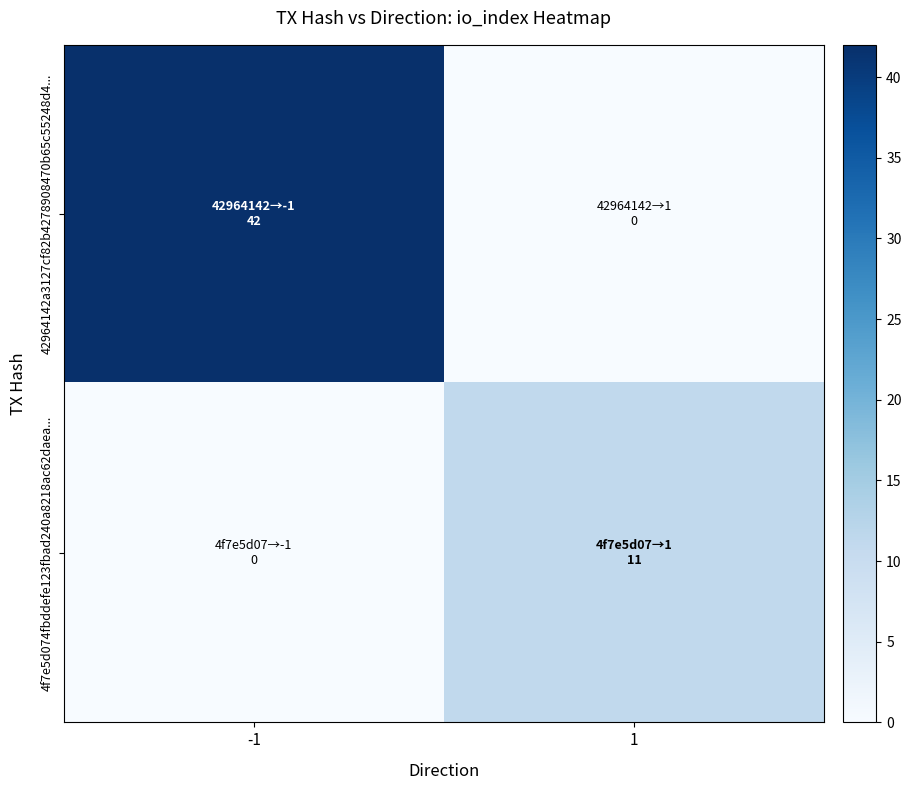

What is the total value across all series at 1?

11